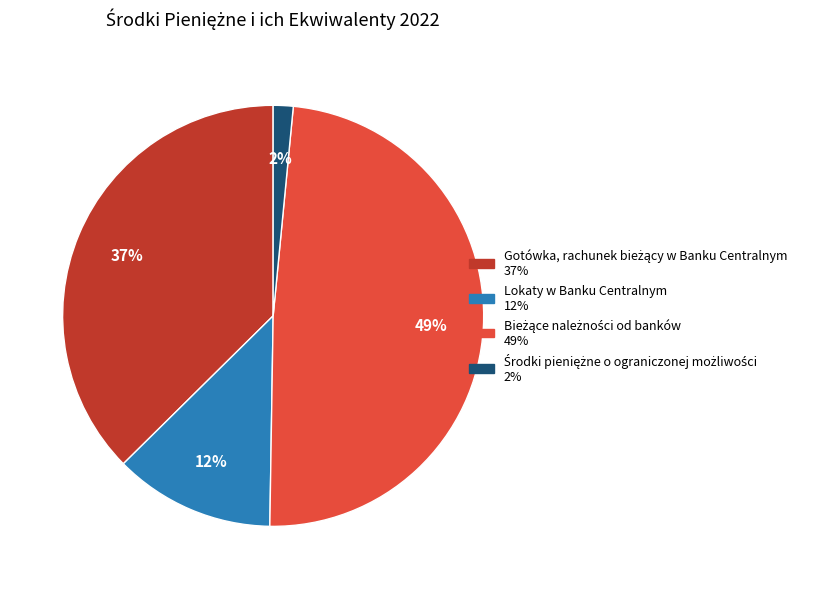

Is it true that Lokaty w Banku Centralnym is 1% of the pie?

False